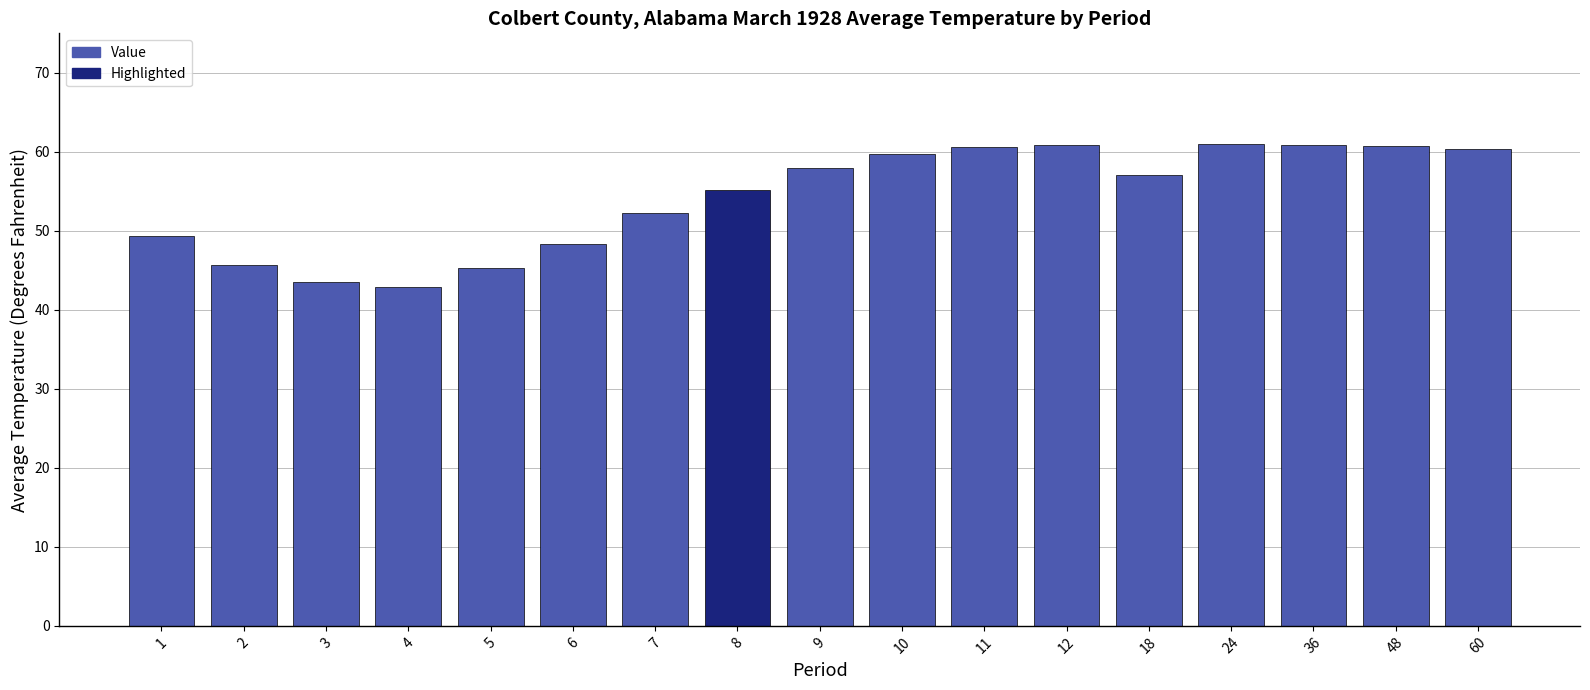

What is the difference between the second highest and second lowest values?

17.4